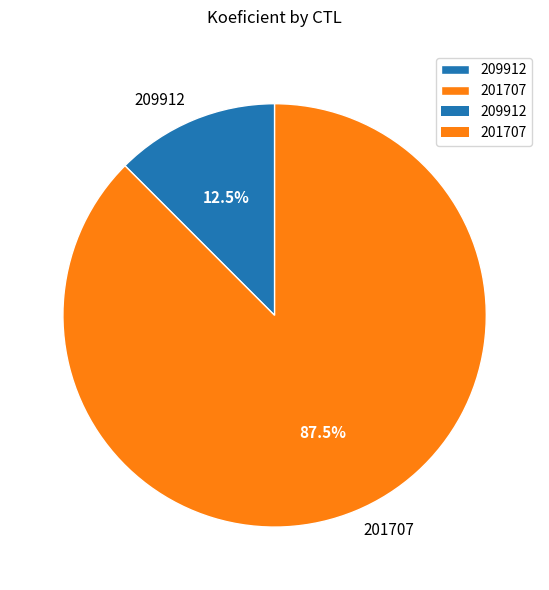

Count the number of slices in the pie.

2